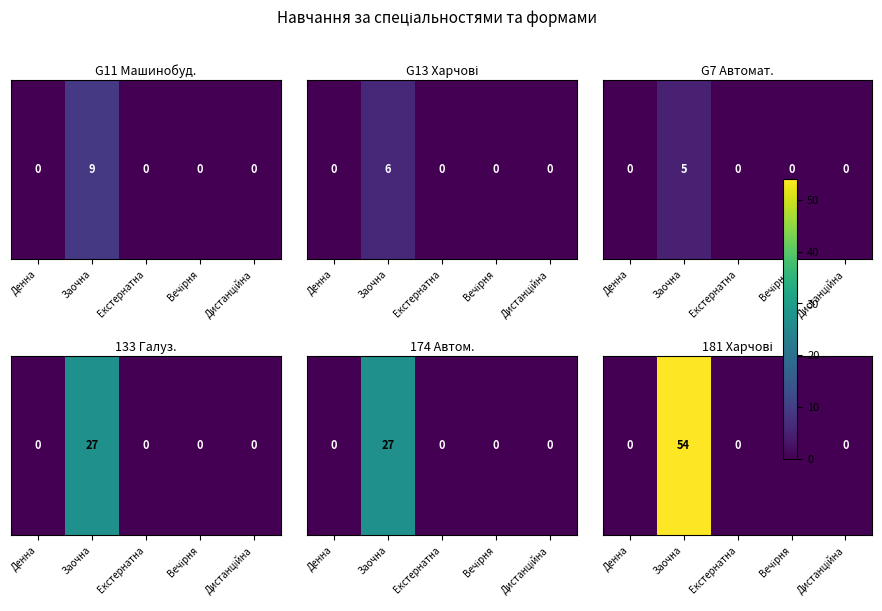

List the labels in order of value, smallest first.

Денна, Екстернатна, Вечірня, Дистанційна, Заочна